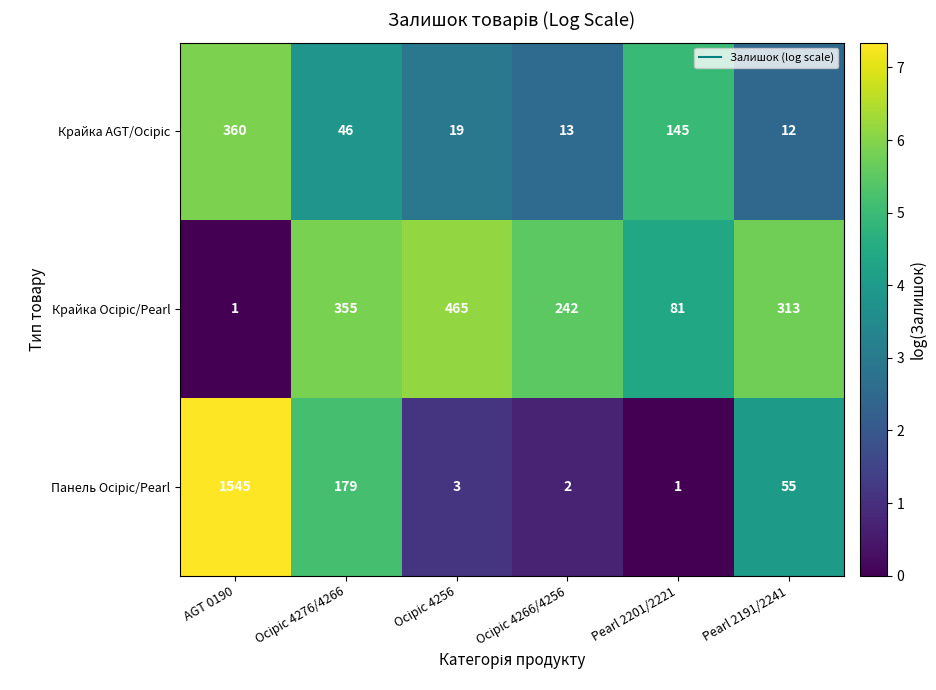

What is the maximum value shown in the chart?

1545